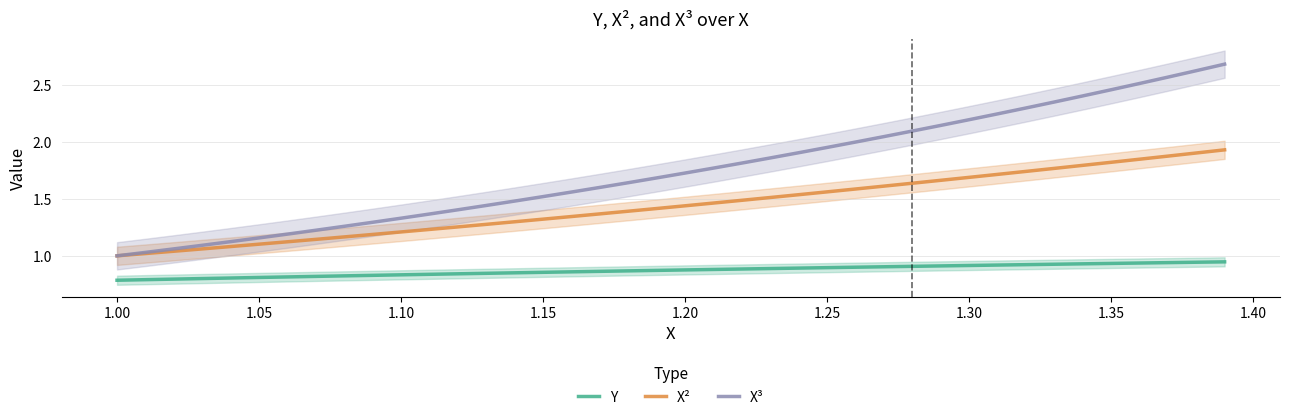

The Y series shows 0.6 at 1.20. True or false?

False